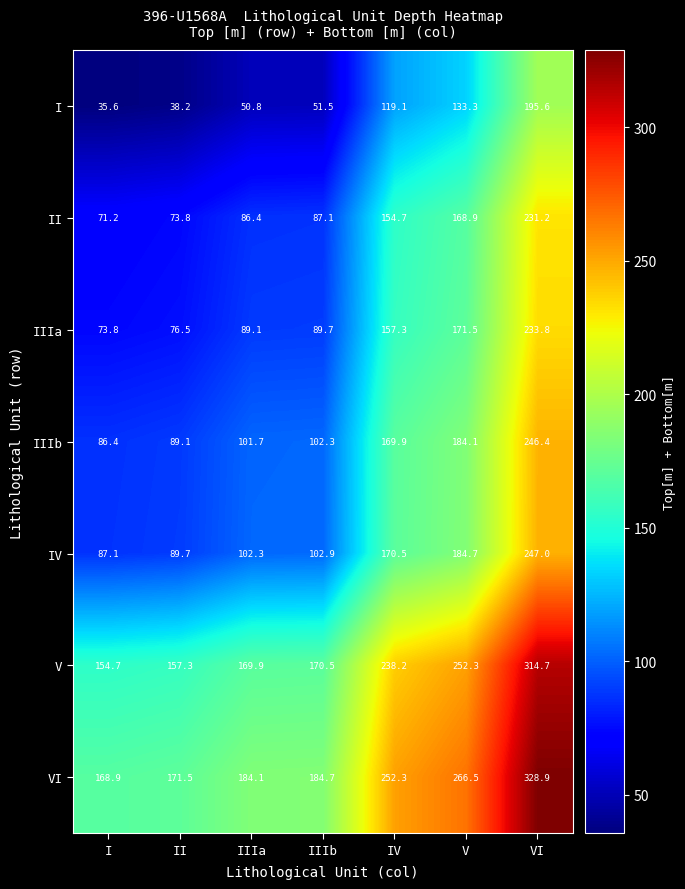

True or false: VI has a value of 108.3 at IIIa.

False